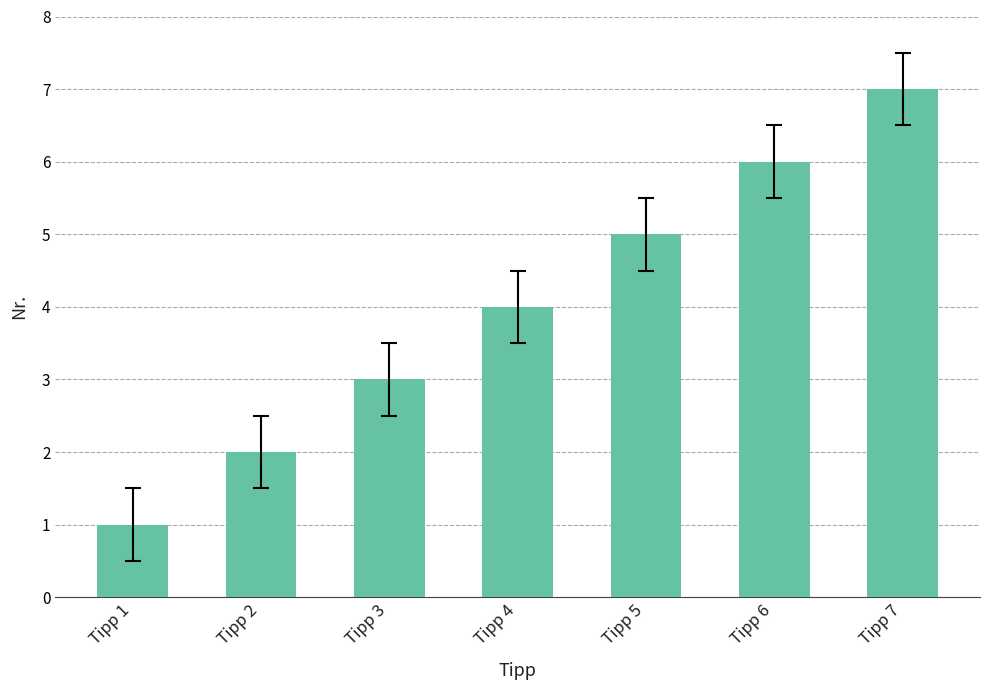

Is it true that the value at Tipp 7 is 11?

False